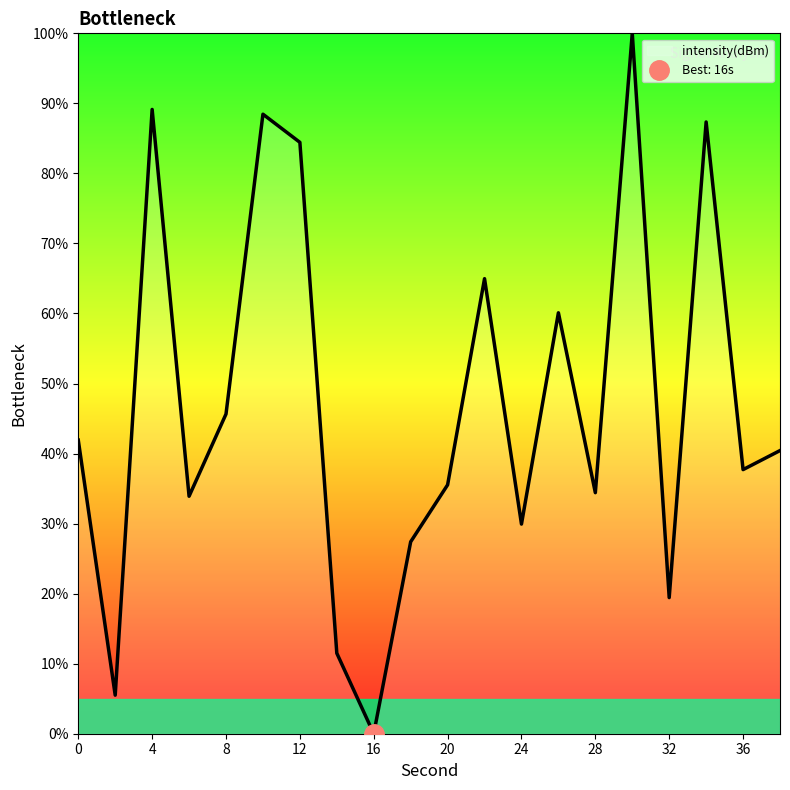

The value at 28 is 34.4. True or false?

True